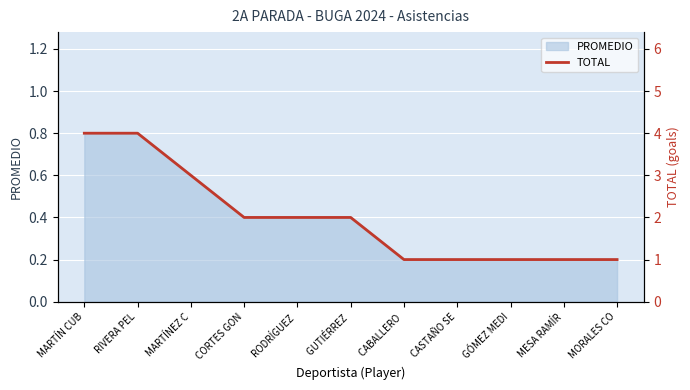

How many lines are shown in the chart?

1